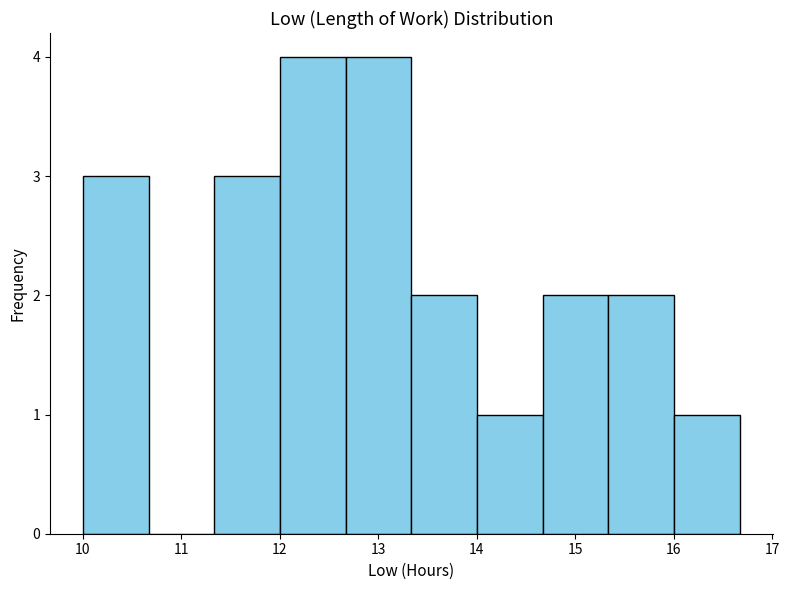

How tall is the bar that spans 11.3 to 12.0 on the x-axis? Neither the bar edges nor the heights are printed on the chart, so give them approximately, as read against the axes.

3